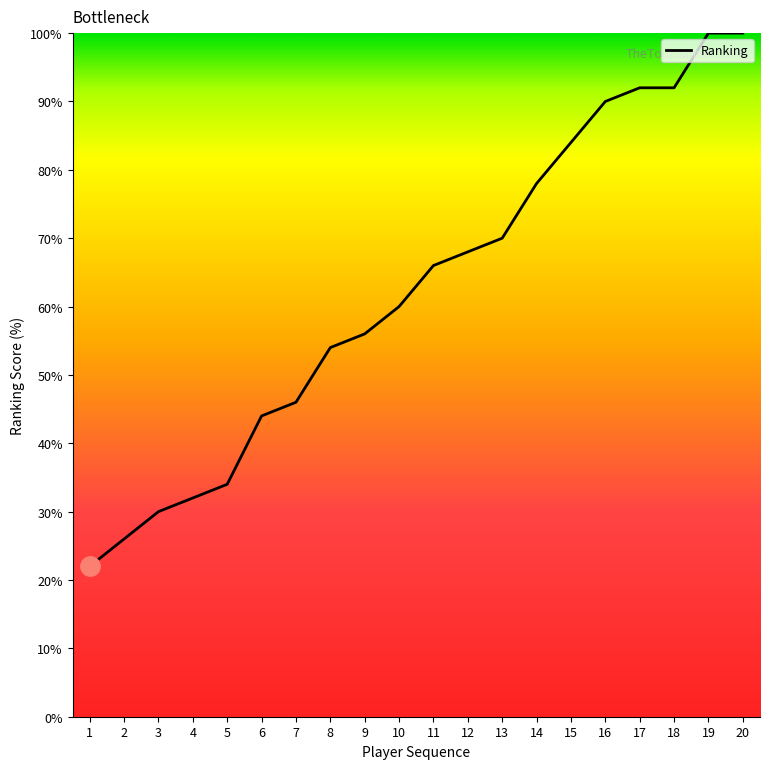

What is the minimum value shown in the chart?

22.0